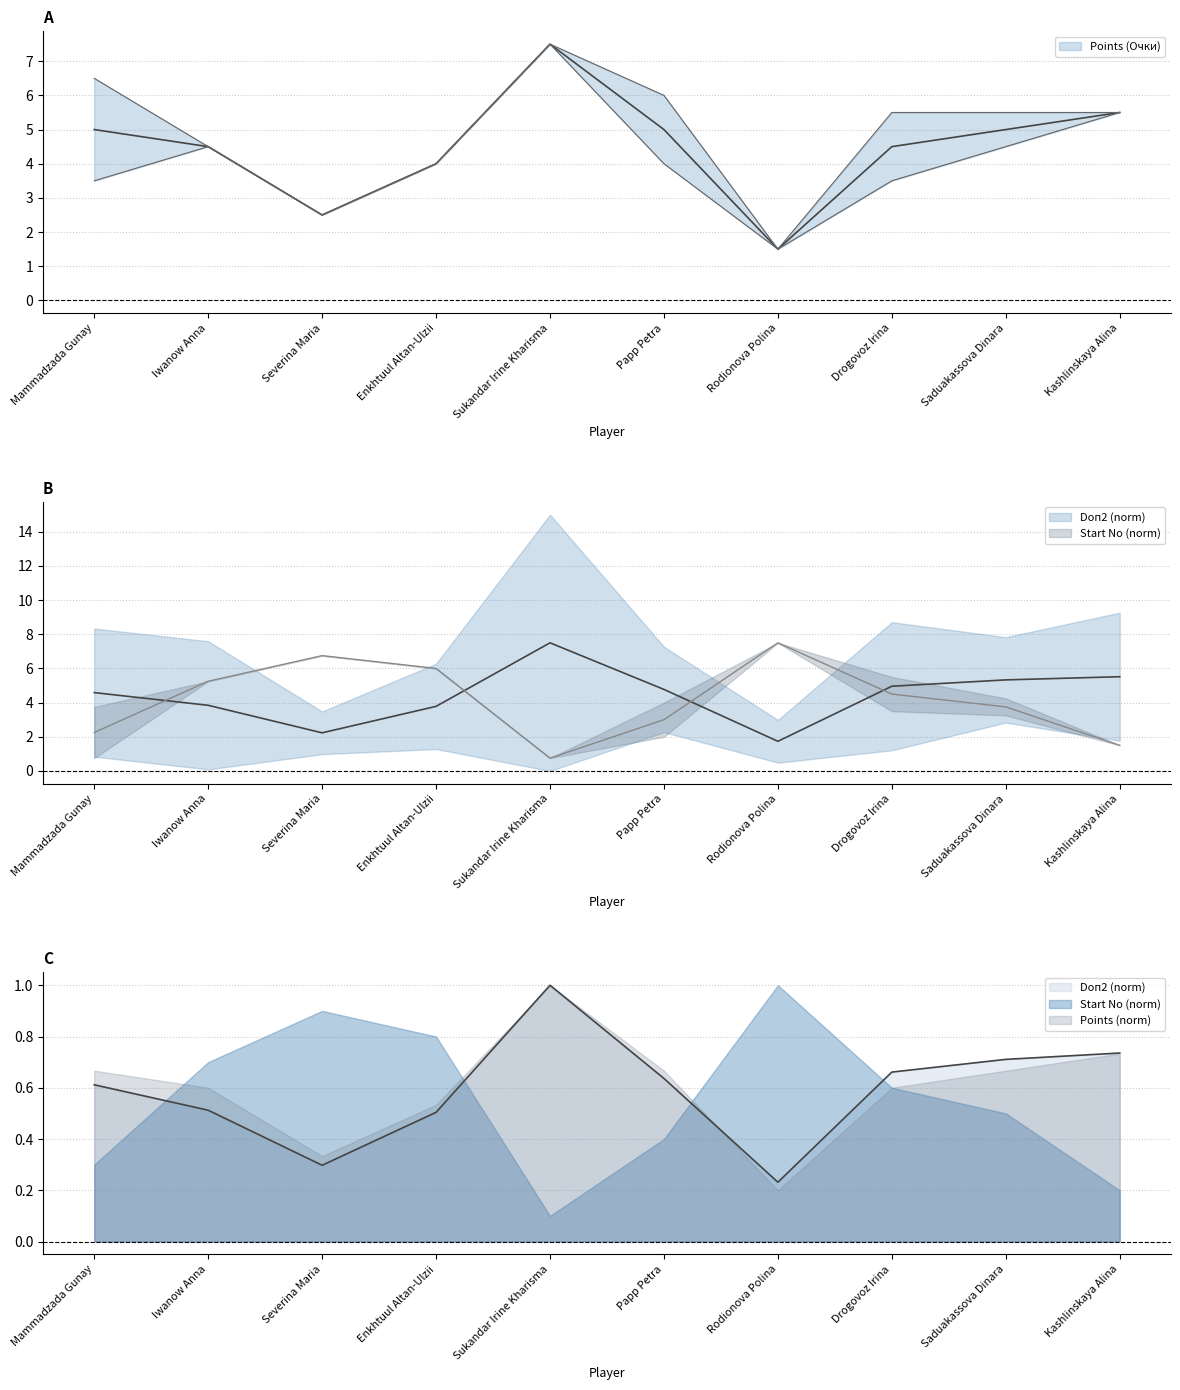

At how many categories does at least one series exceed 7?

2